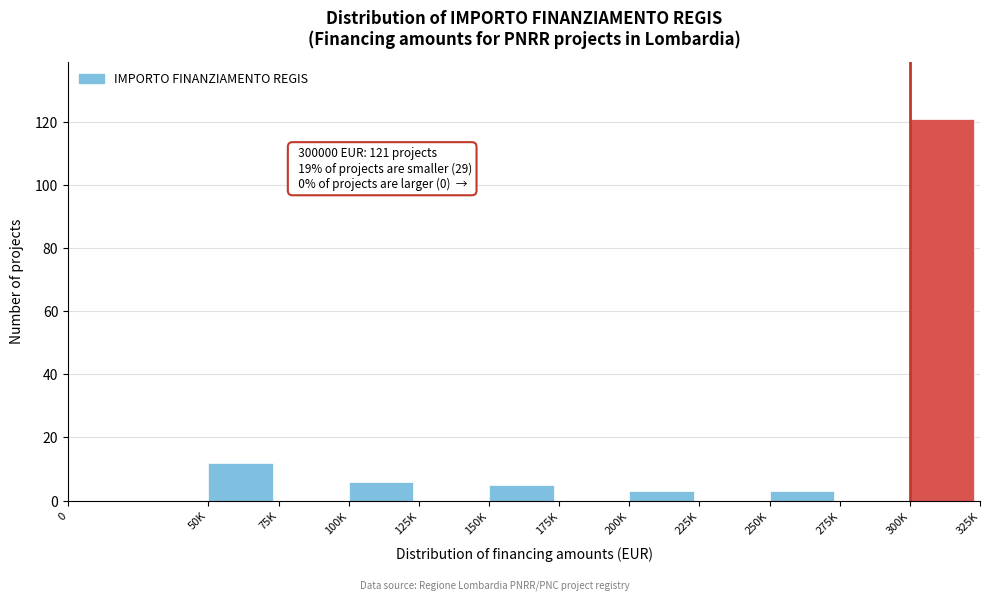

Reading right to left, list all the values displayed in this chart.

300K=121	275K=0	250K=3	225K=0	200K=3	175K=0	150K=5	125K=0	100K=6	75K=0	50K=12	0=0